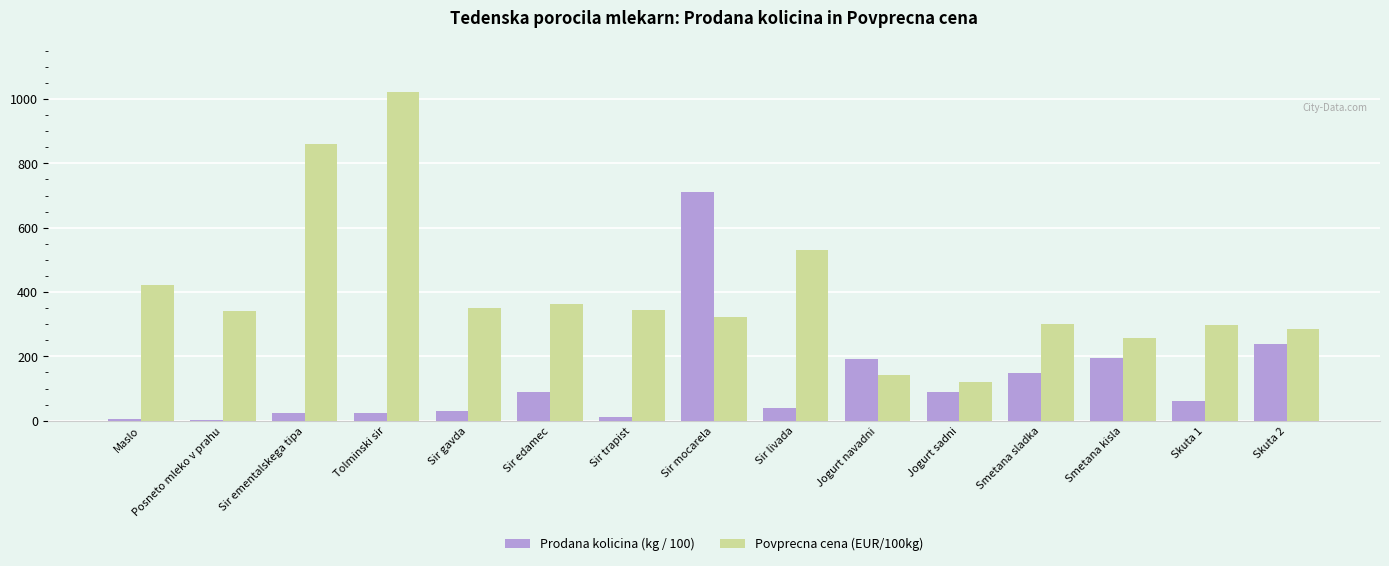

Are the bars horizontal?

No